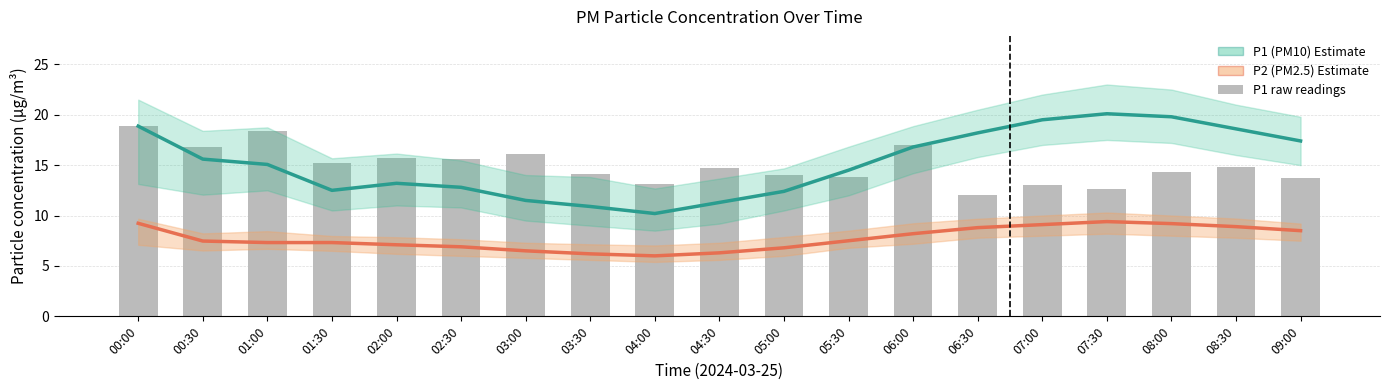

What is the maximum value shown in the chart?

20.1